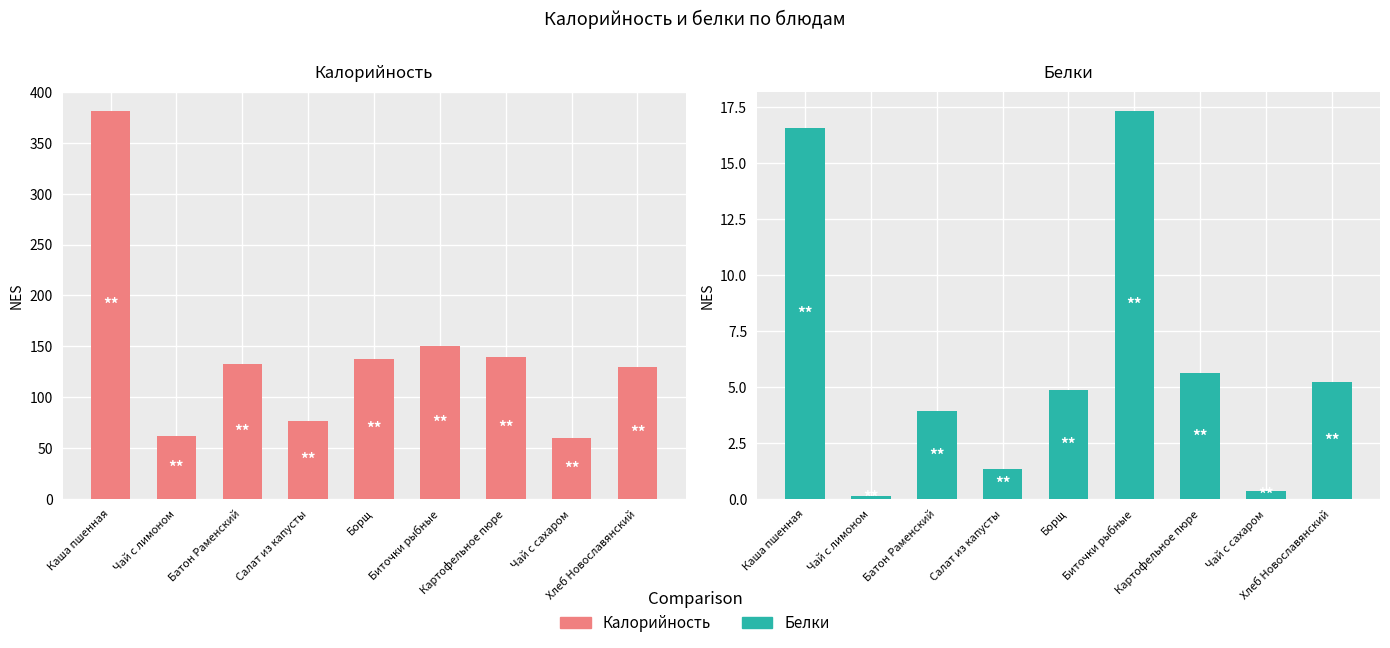

Between Чай с лимоном and Чай с сахаром, which is larger?

Чай с лимоном